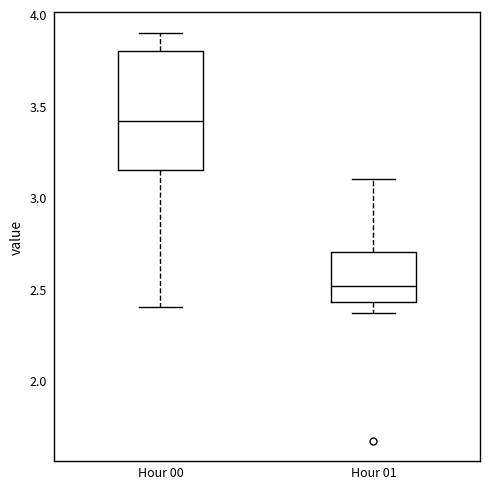

Reading left to right, read every box against the y-axis: the position of its median line, the range the box covers, and the ends of its whiskers. The values are not printed on the chart, so give them approximately, as read against the axis.

Hour 00: median 3.40, box 3.15 to 3.80, whiskers 2.40 to 3.90
Hour 01: median 2.50, box 2.45 to 2.70, whiskers 2.35 to 3.10